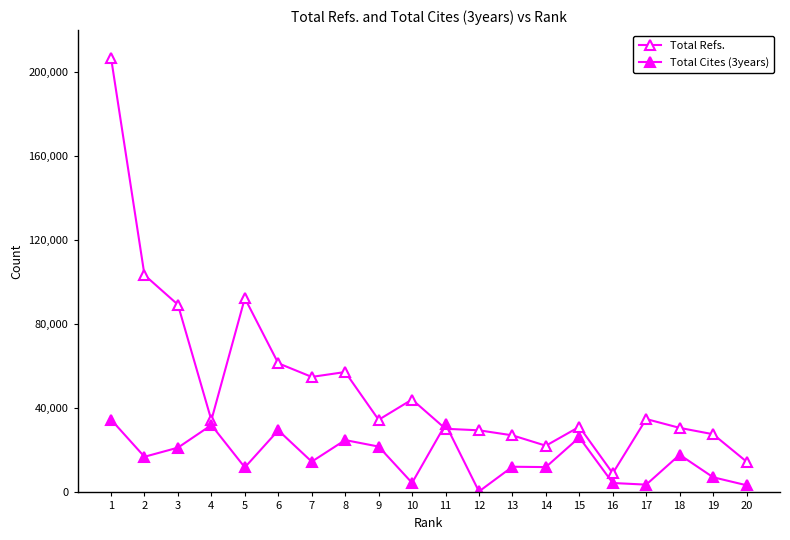

At which label does Total Cites (3years) reach its peak?

1